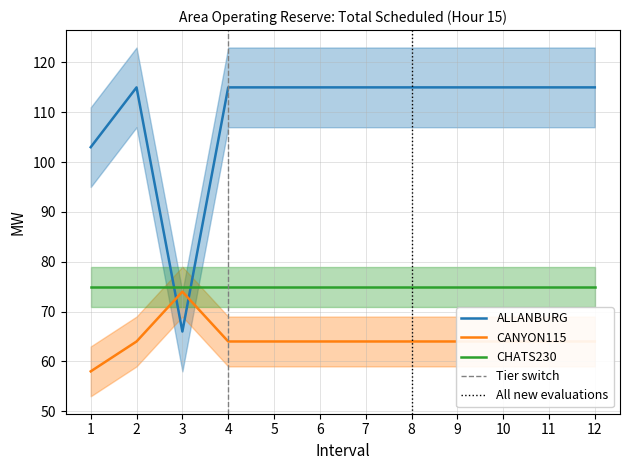

Where do ALLANBURG and CHATS230 first cross each other?

2 and 3